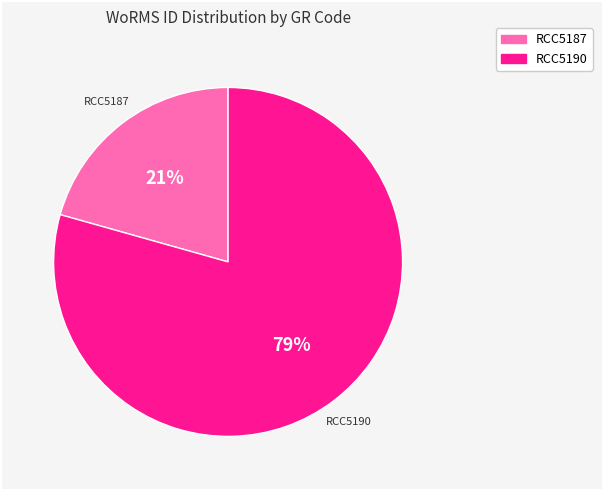

Which slice is the largest?

RCC5190